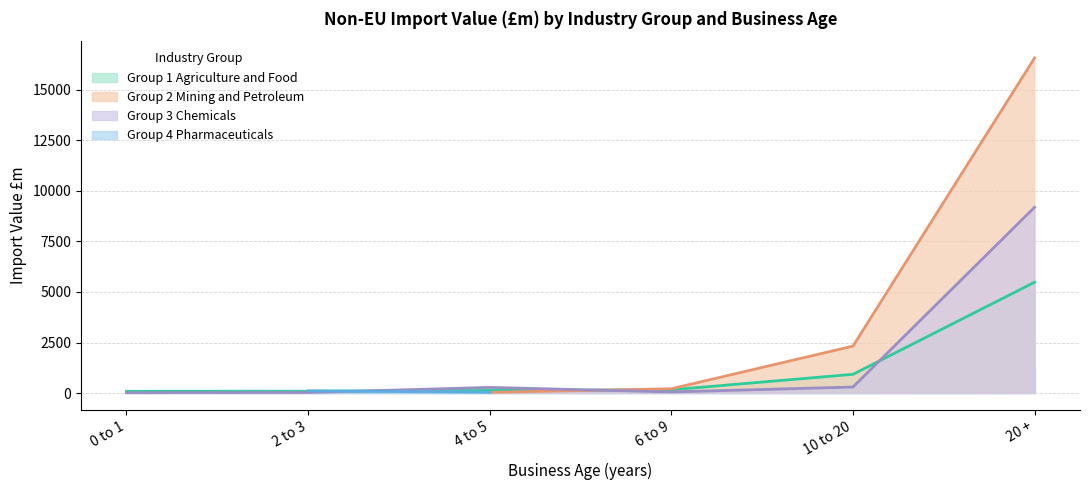

At how many categories does at least one series exceed 2131?

1